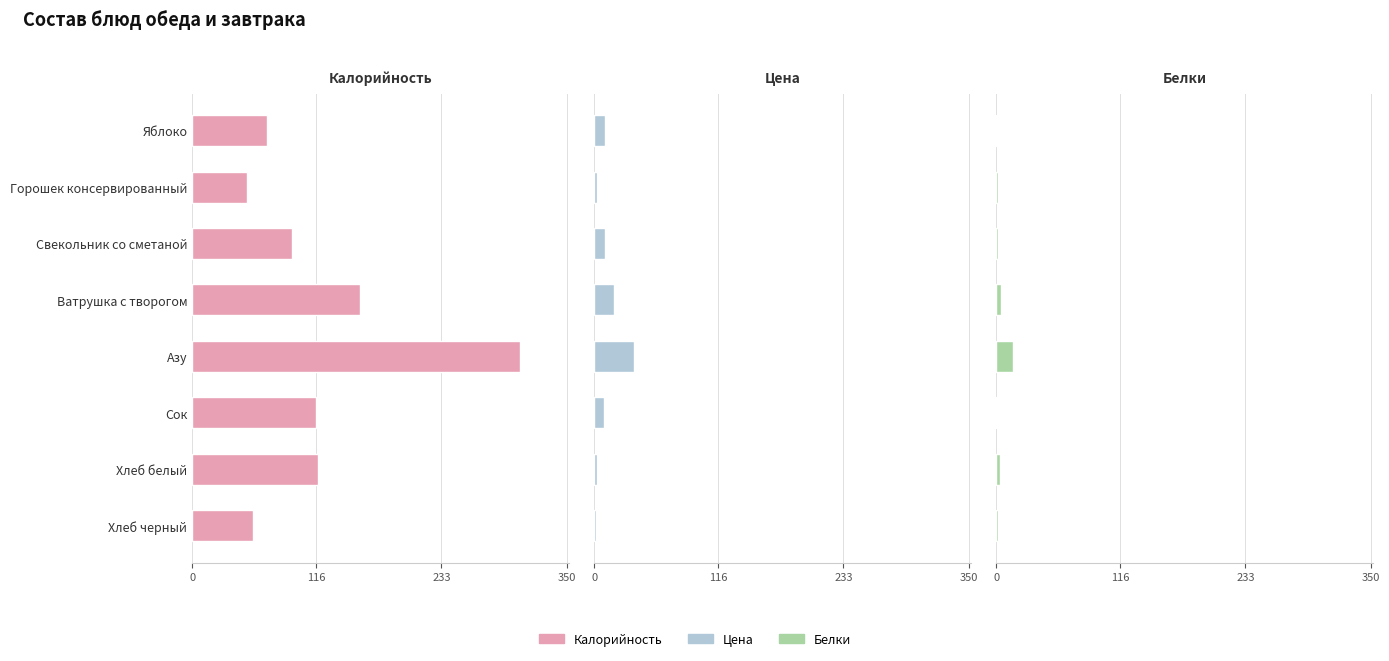

What is the difference between the Цена values at Азу and Горошек консервированный?

34.0